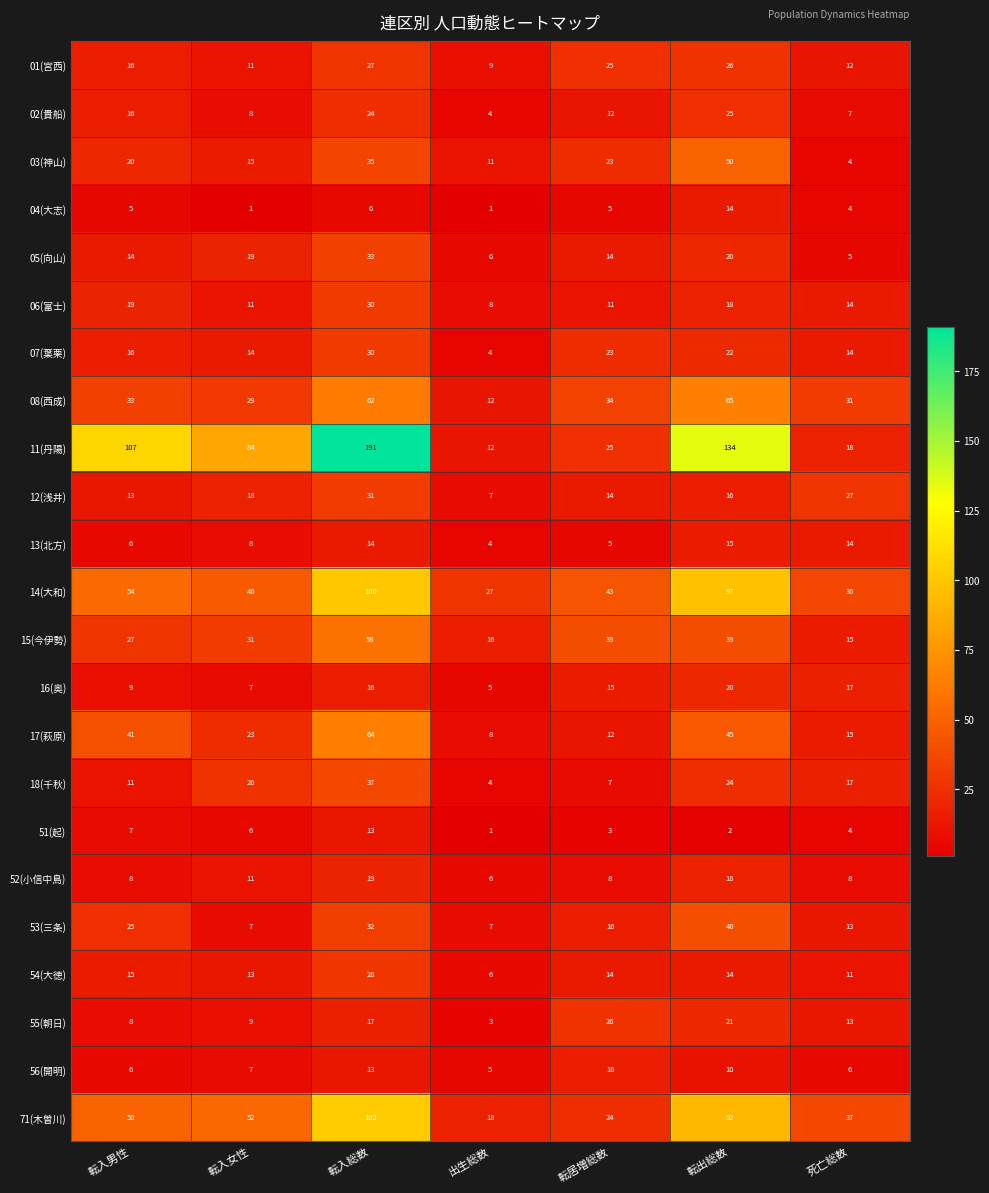

At which label does 18(千秋) reach its minimum?

出生総数